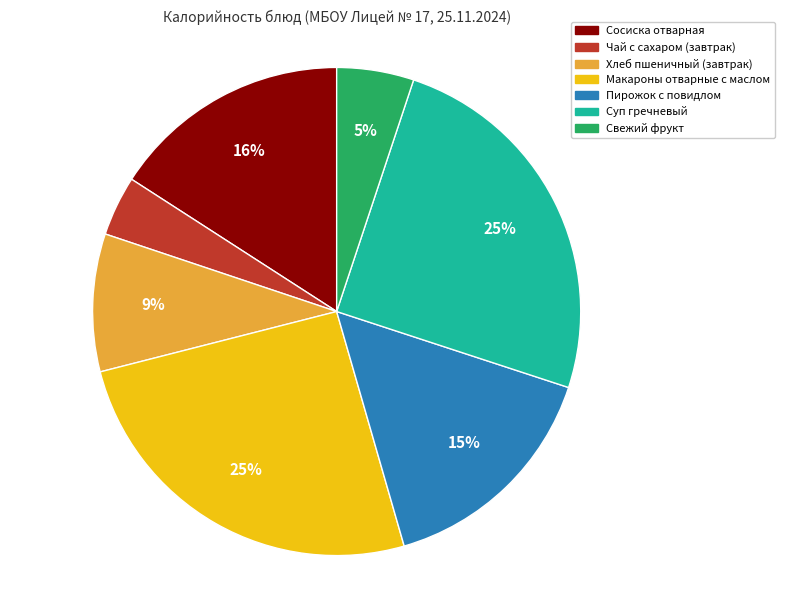

Is there any slice that represents more than half of the pie?

No